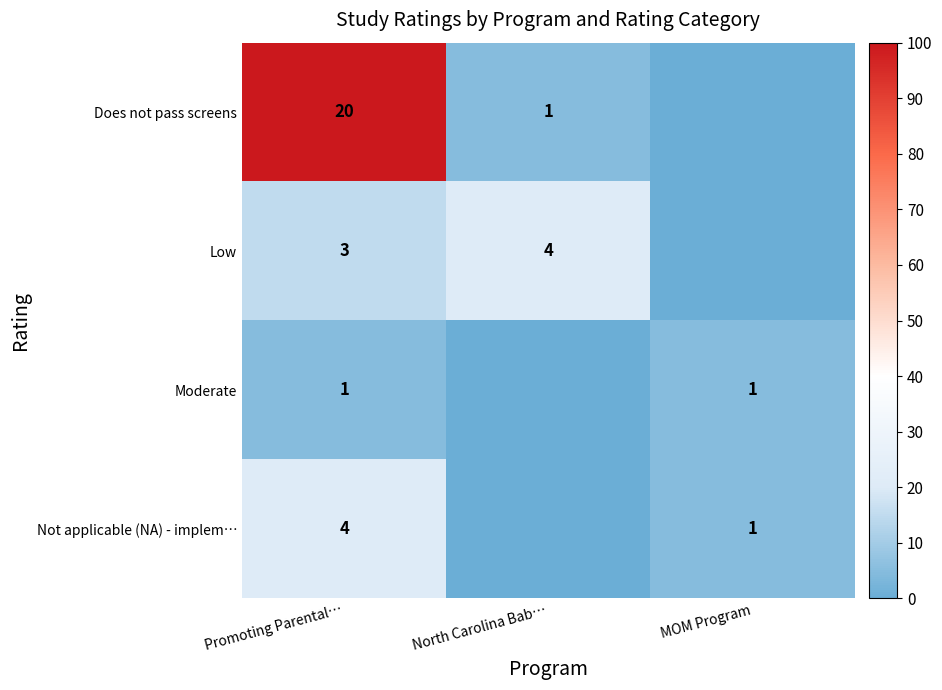

What is the total value across all series at Promoting Parental…?

28